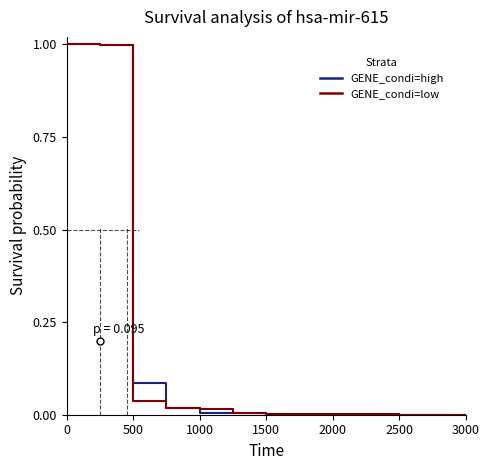

What is the maximum value shown in the chart?

1.0